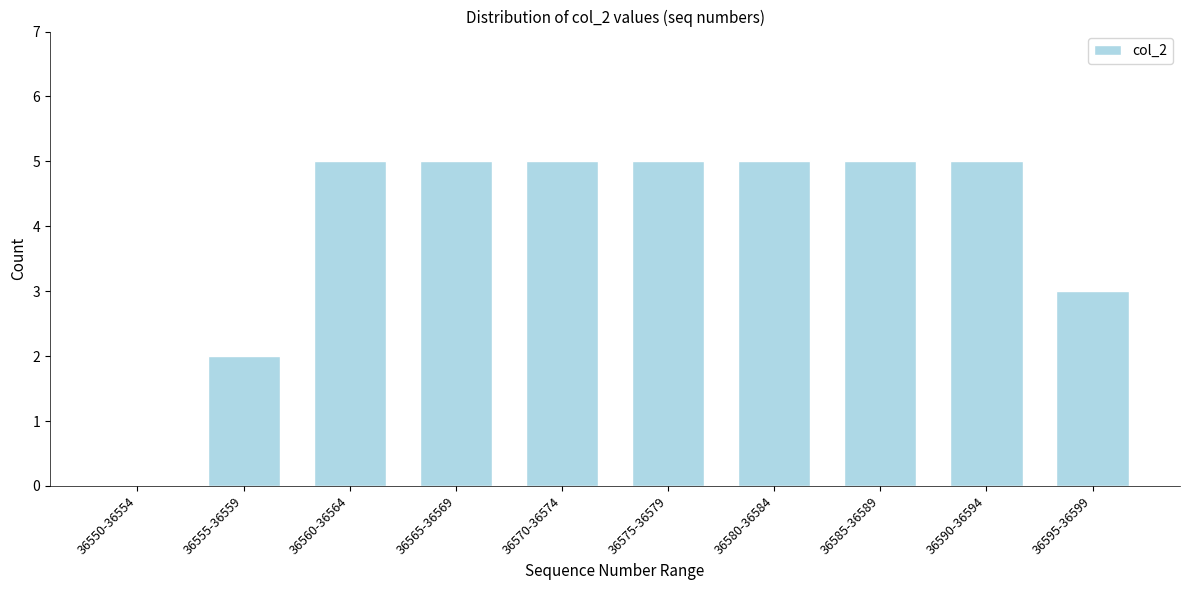

Reading right to left, transcribe all the data shown in this chart.

36595-36599=3	36590-36594=5	36585-36589=5	36580-36584=5	36575-36579=5	36570-36574=5	36565-36569=5	36560-36564=5	36555-36559=2	36550-36554=0